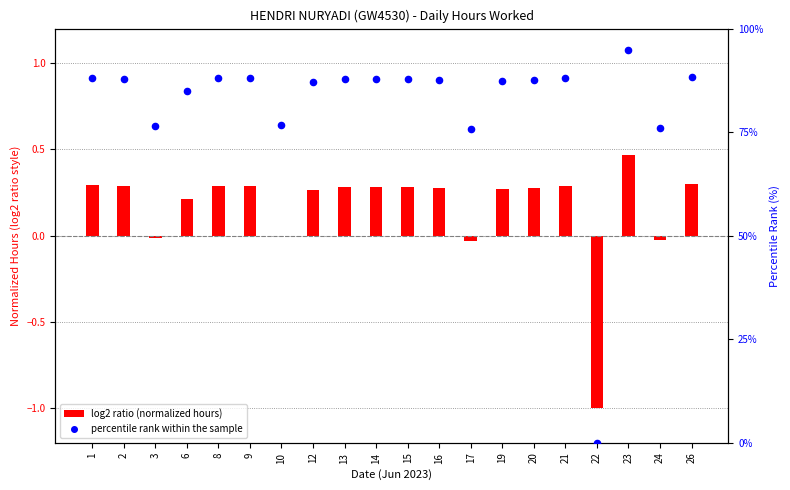

Which series has the largest total across all categories?

percentile rank within the sample